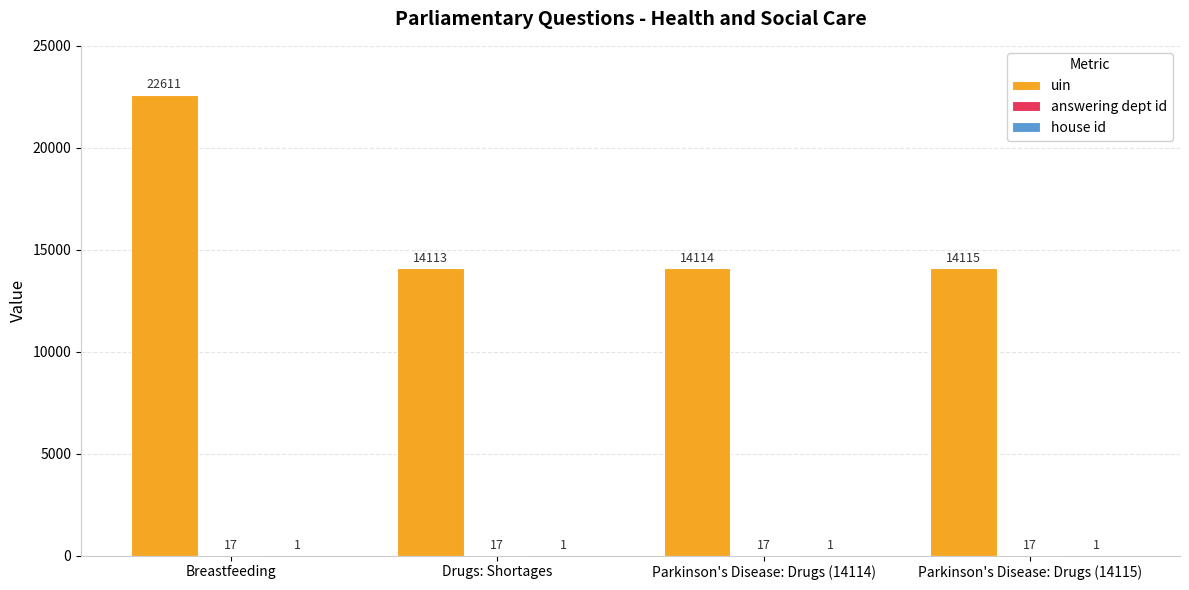

Which series has the largest total across all categories?

uin